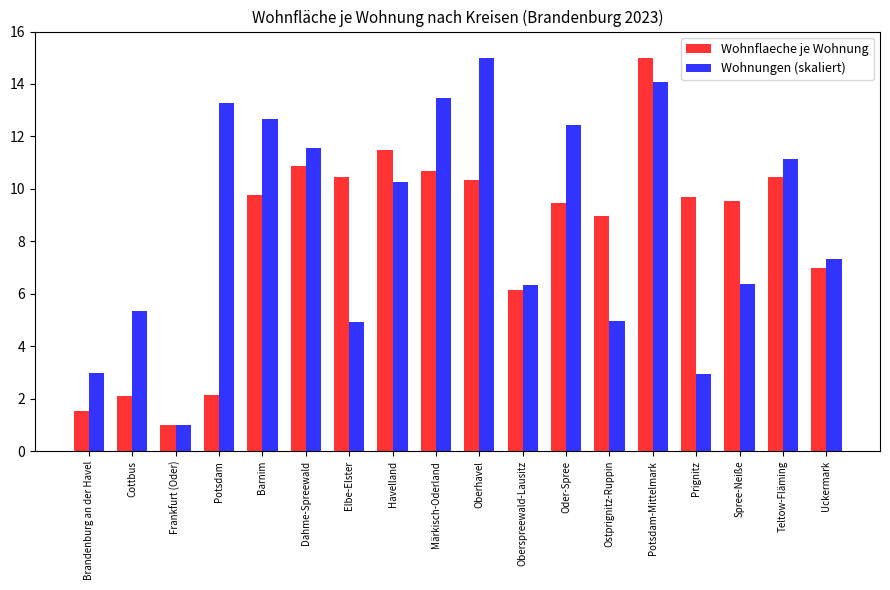

What is the difference between the highest and lowest values at Oberhavel?

4.7